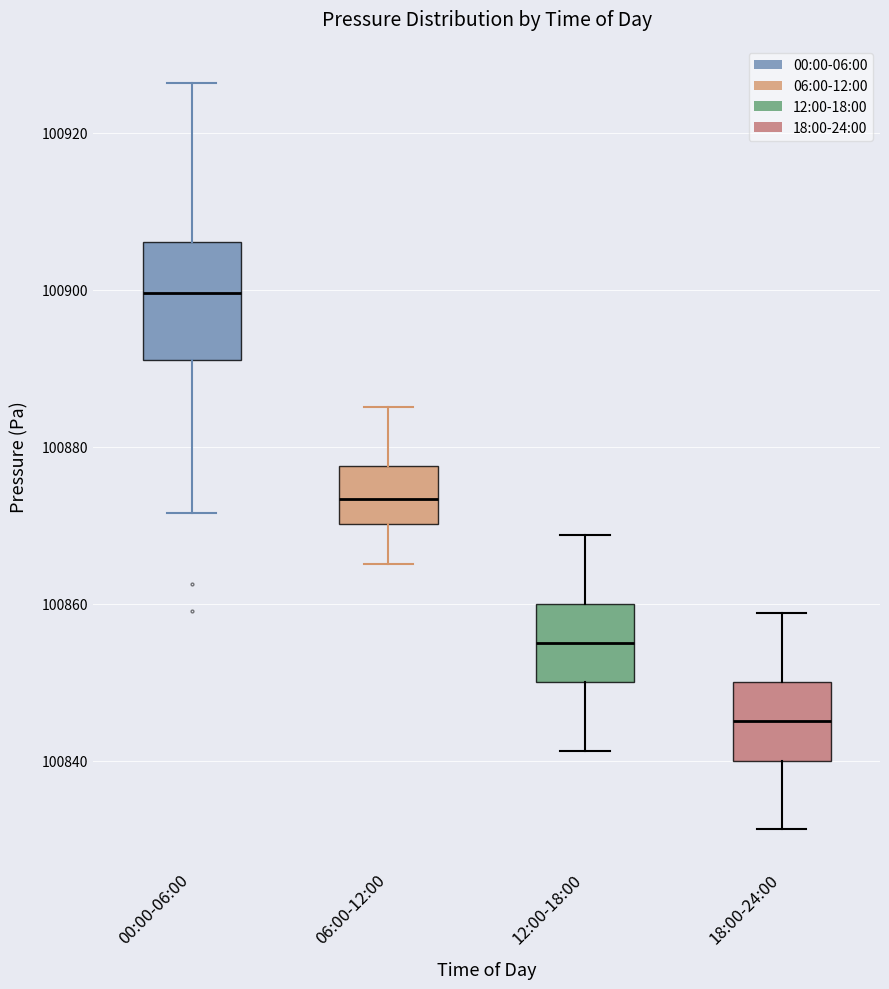

Reading left to right, transcribe this box plot: for each box, give where its median line is, the range the box spans, and where its two whiskers end, as read against the y-axis. The values are not printed on the chart, so give them approximately, as read against the axis.

00:00-06:00: median 100900, box 100892 to 100906, whiskers 100872 to 100926
06:00-12:00: median 100874, box 100870 to 100878, whiskers 100866 to 100886
12:00-18:00: median 100856, box 100850 to 100860, whiskers 100842 to 100868
18:00-24:00: median 100846, box 100840 to 100850, whiskers 100832 to 100858